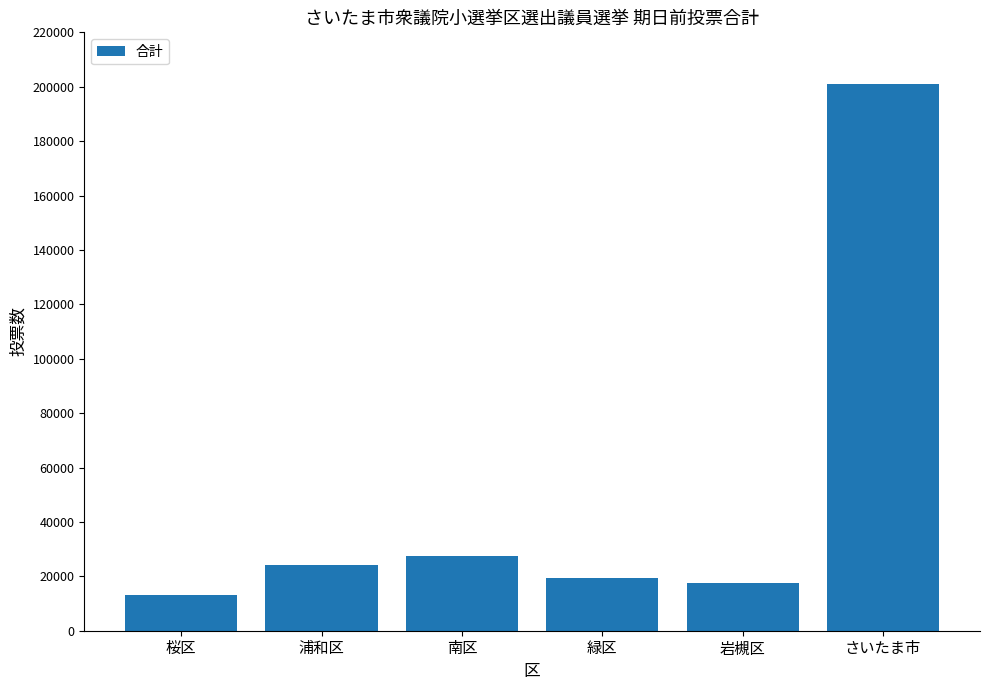

What is the difference between the maximum and minimum values?

187769